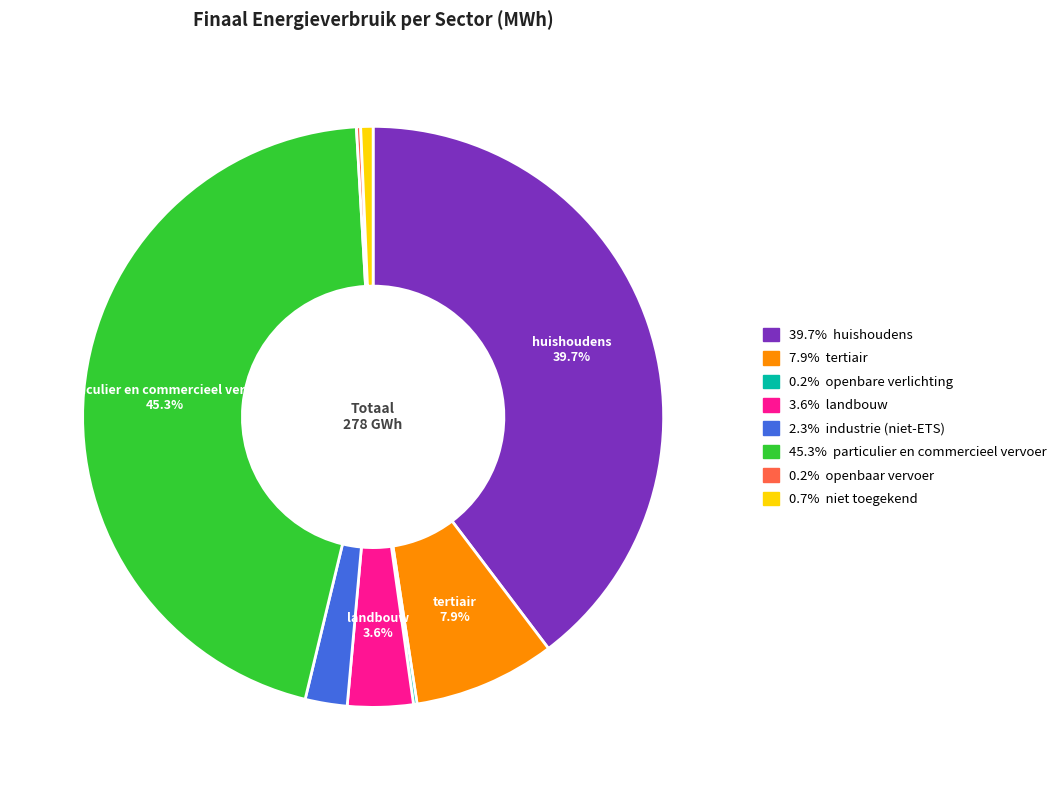

Is there any slice that represents more than half of the pie?

No